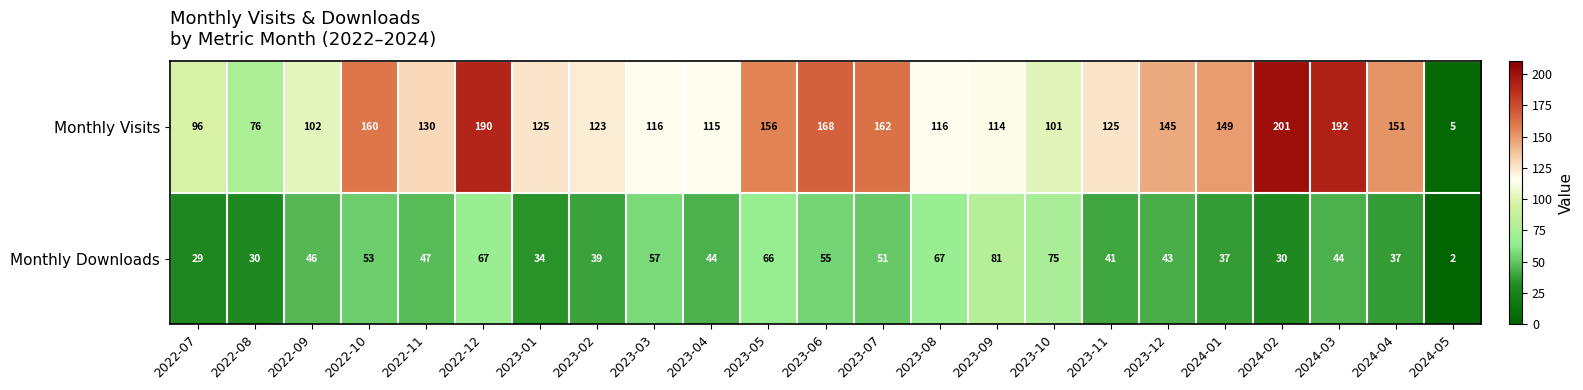

The value of Monthly Visits at 2022-07 is 96. True or false?

True